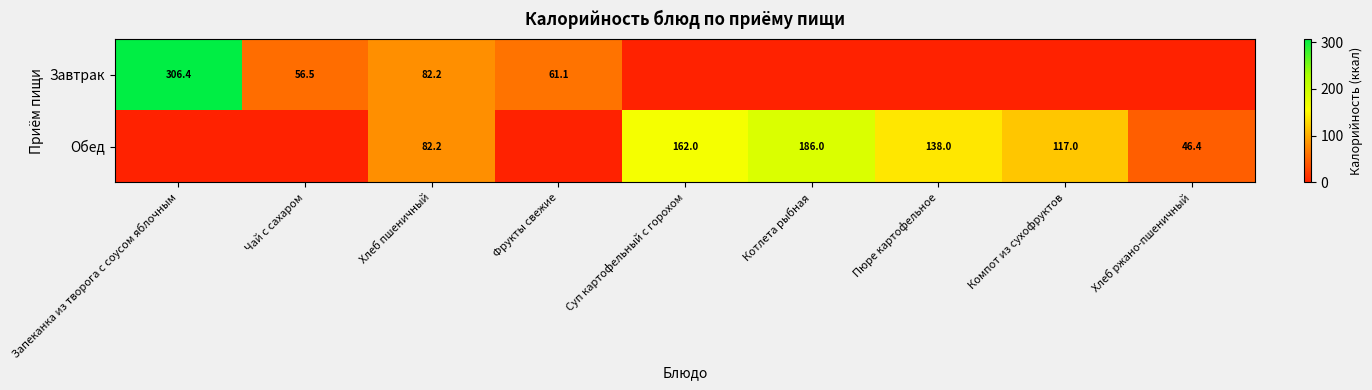

At which category is the sum across all series the highest?

Запеканка из творога с соусом яблочным